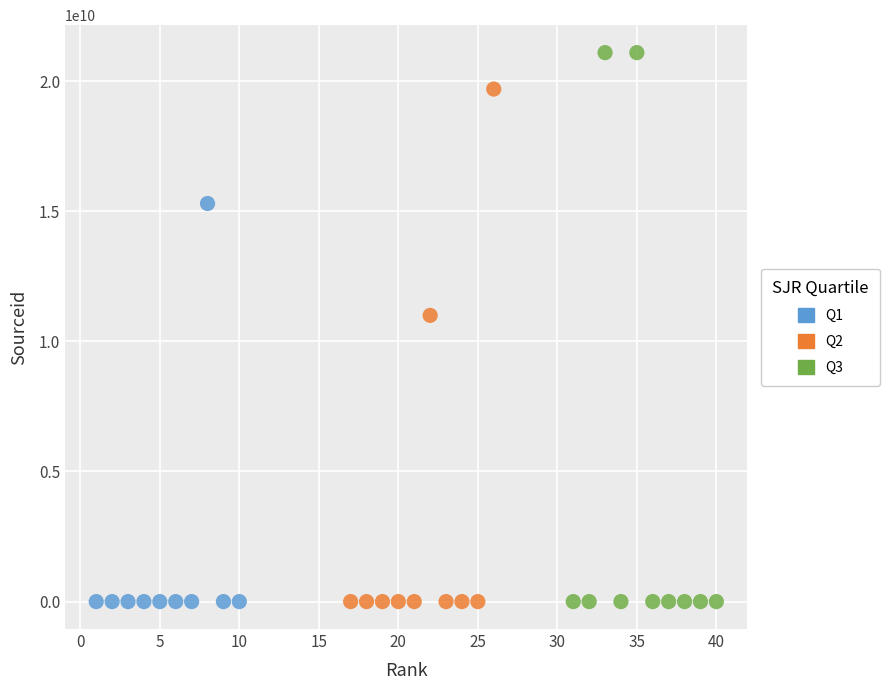

Which series reaches the maximum Y coordinate?

Q3